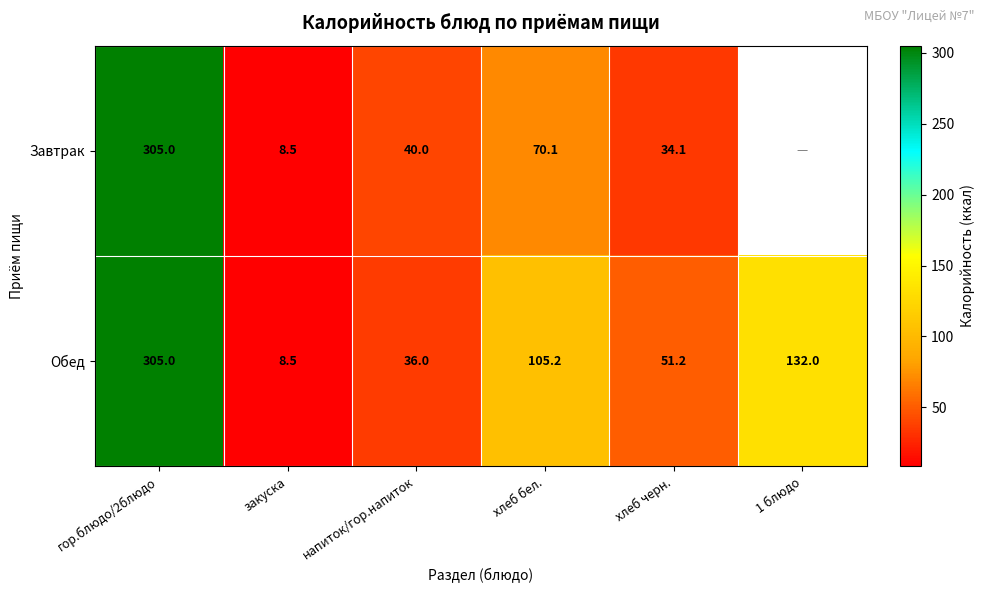

At which label does Обед reach its minimum?

закуска